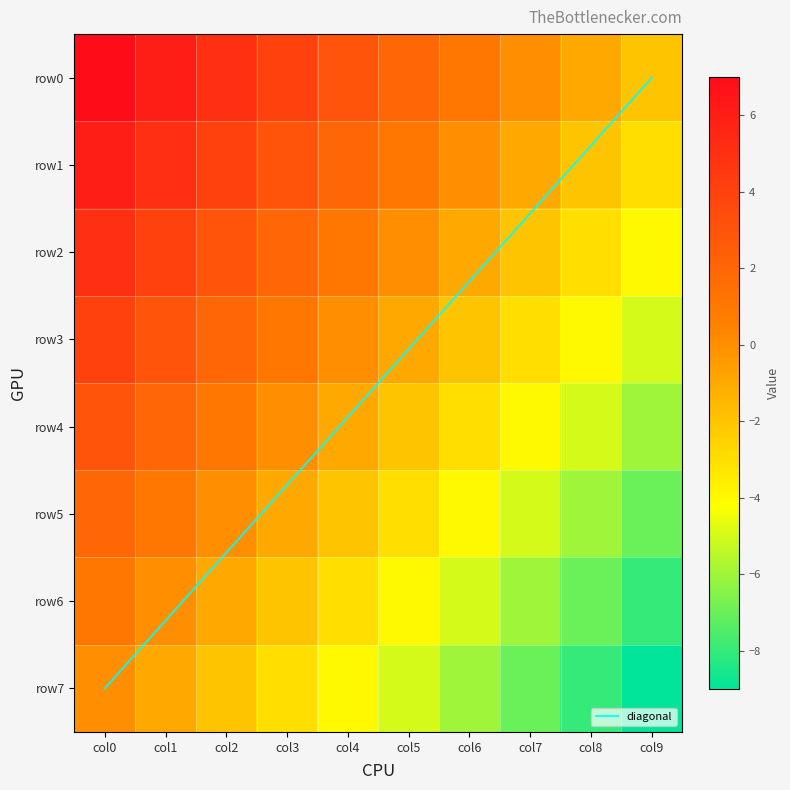

How many data points does each series have?

10